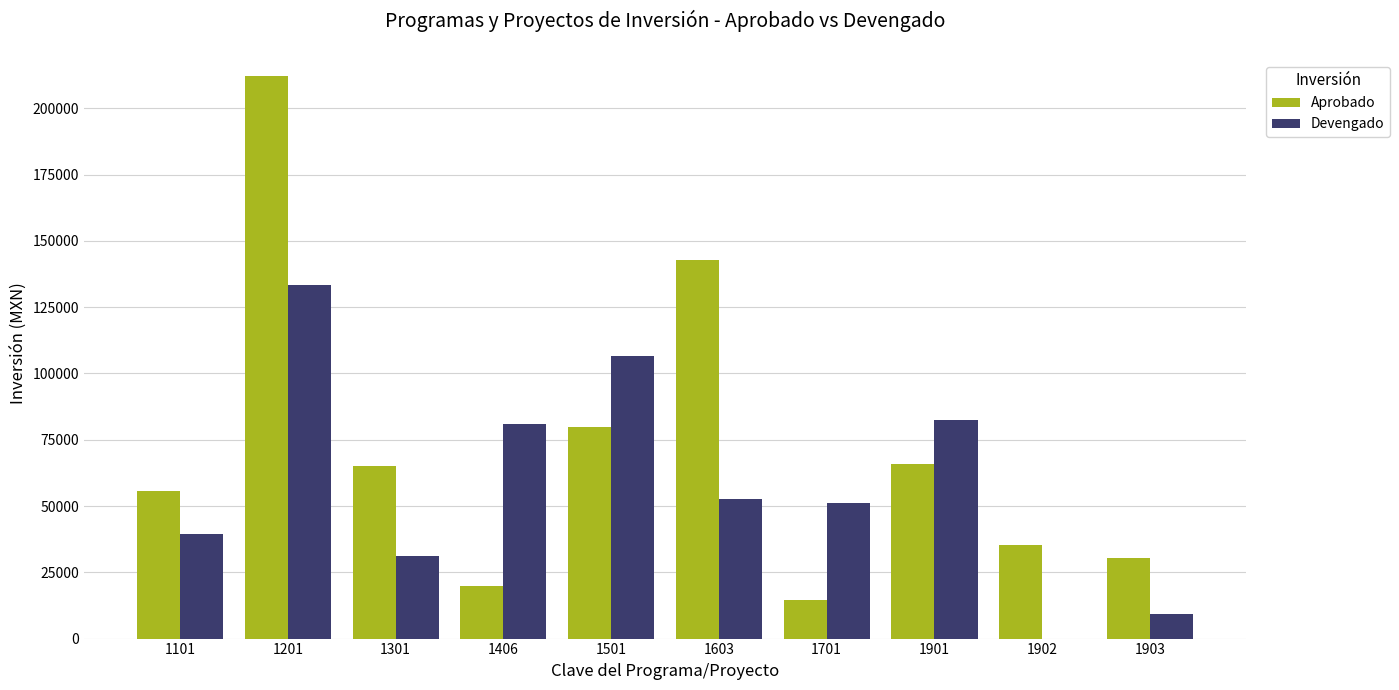

What is the maximum value shown in the chart?

212116.6